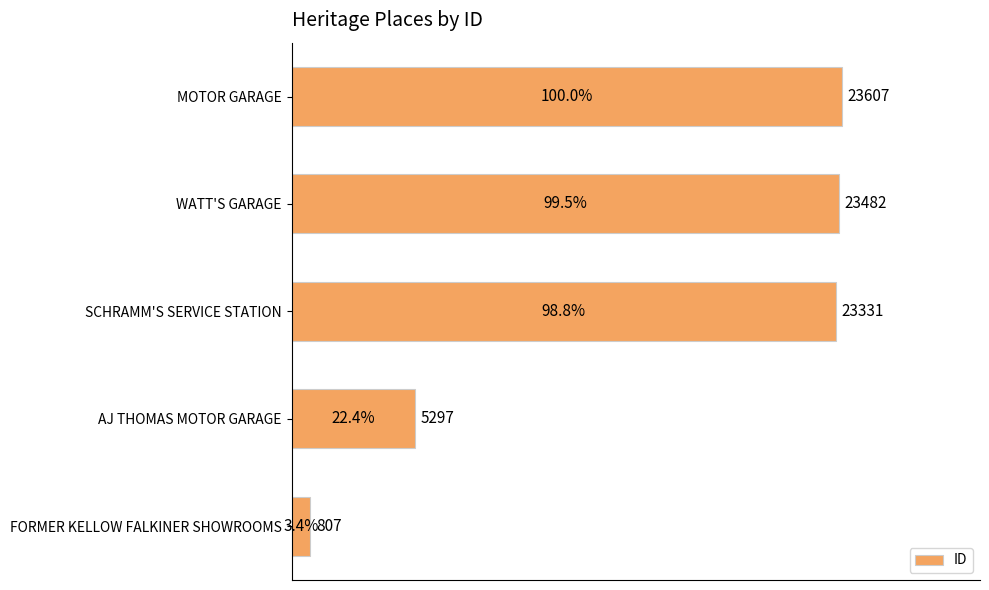

What is the smallest value displayed?

807